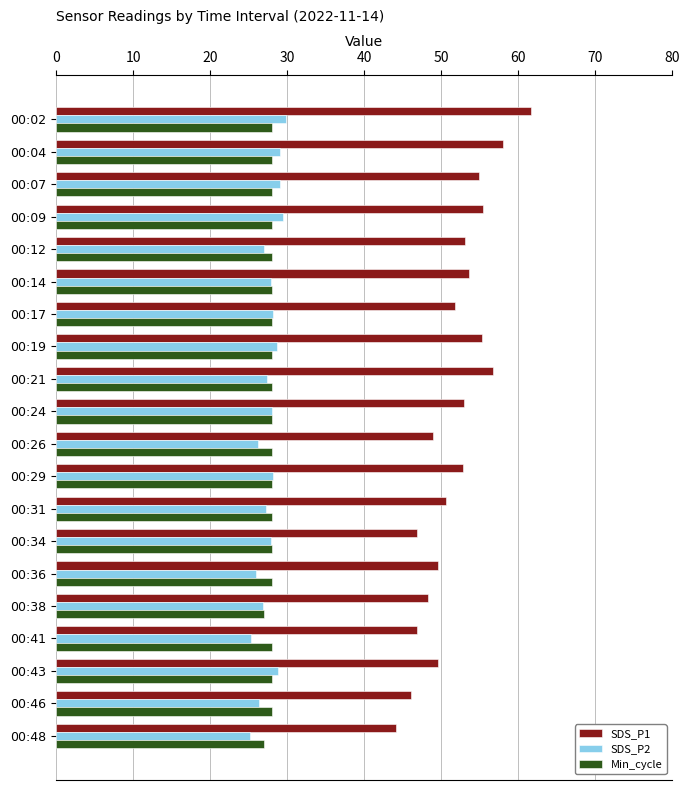

Which series has the widest spread of values?

SDS_P1